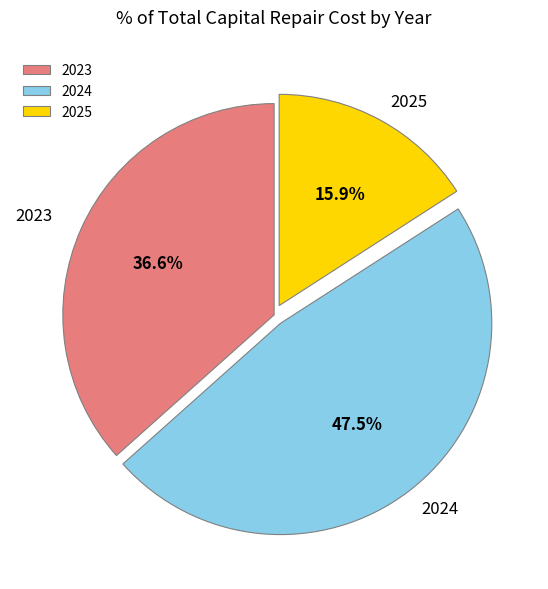

What percentage is NOT represented by 2024?

52.5%